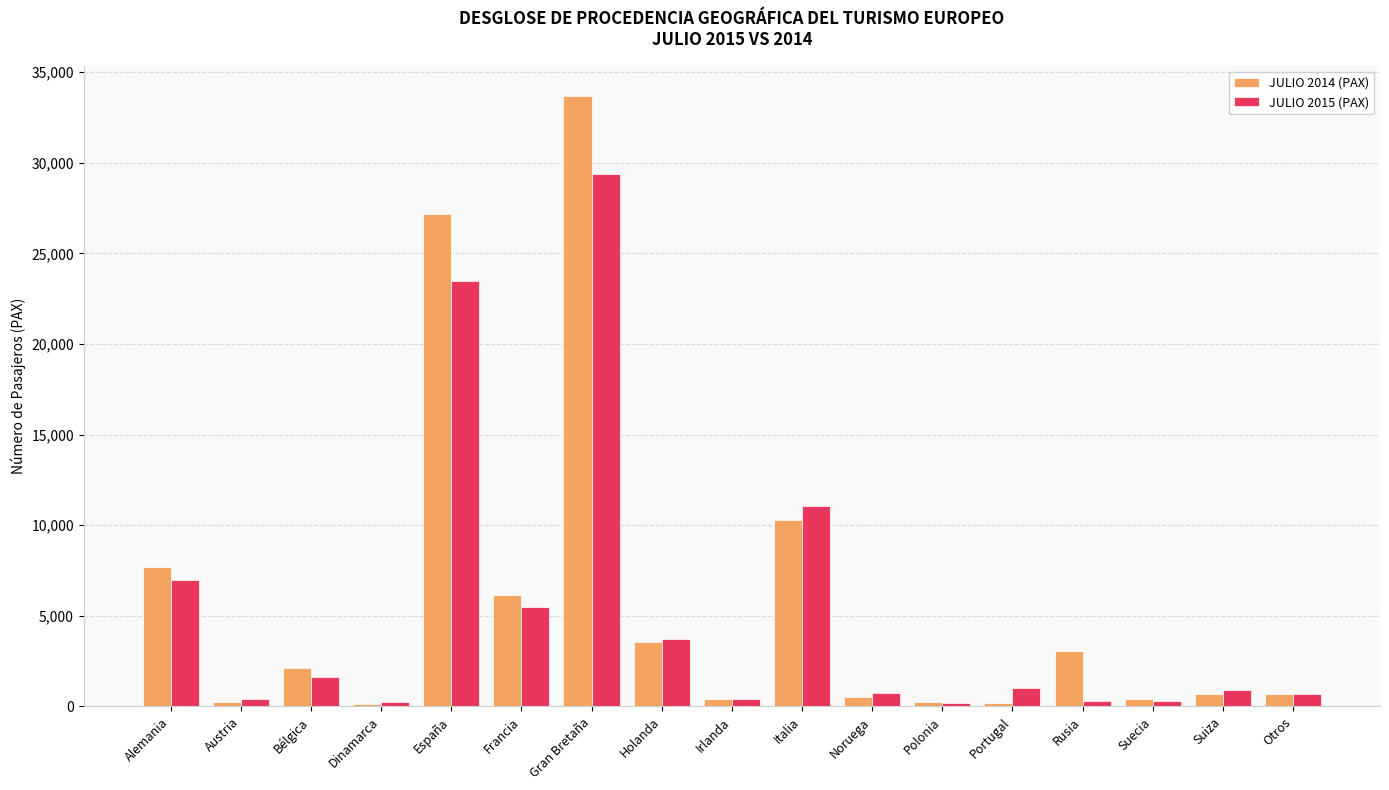

How many data points in JULIO 2015 (PAX) are less than 934?

8